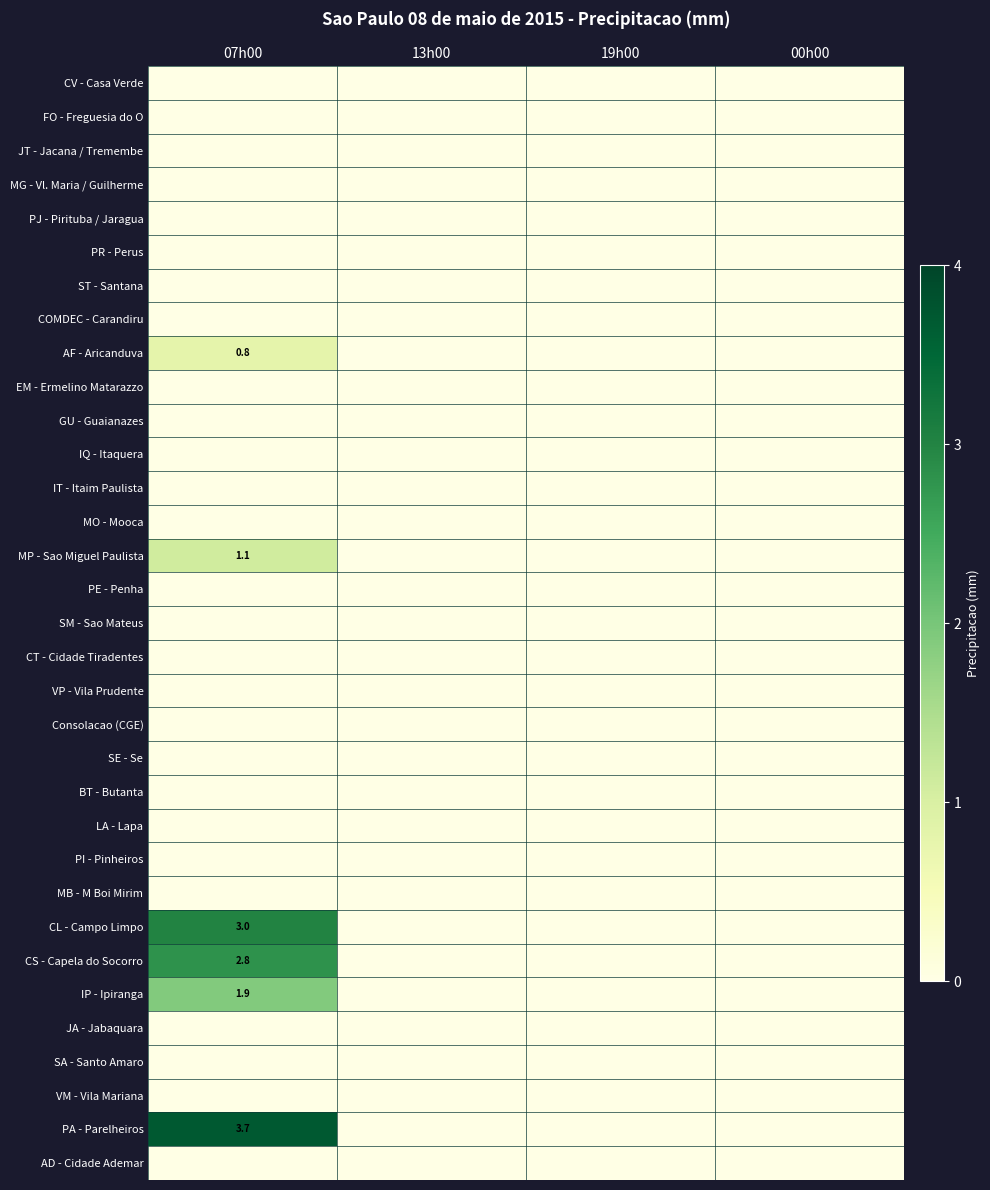

What is the maximum value shown in the chart?

3.7